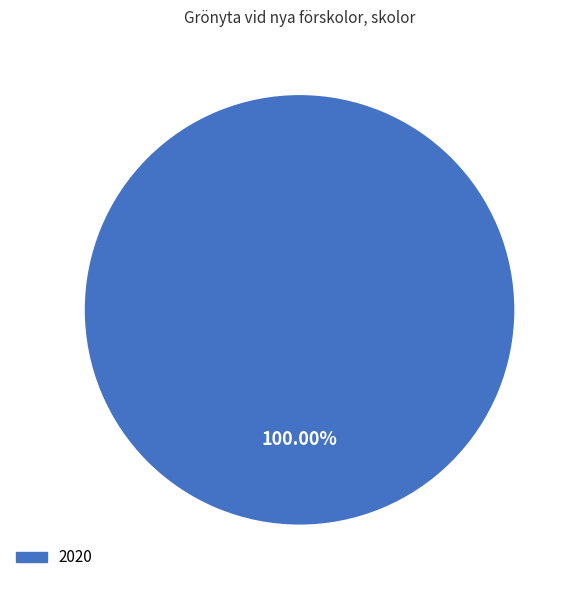

What is the majority slice?

2020